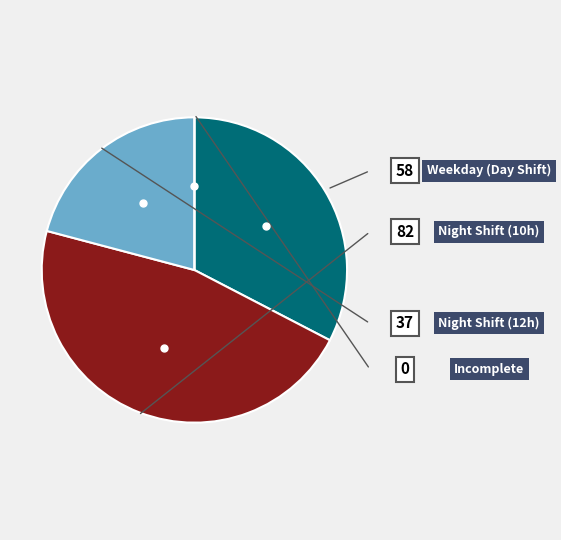

Is there a majority slice in this chart?

No